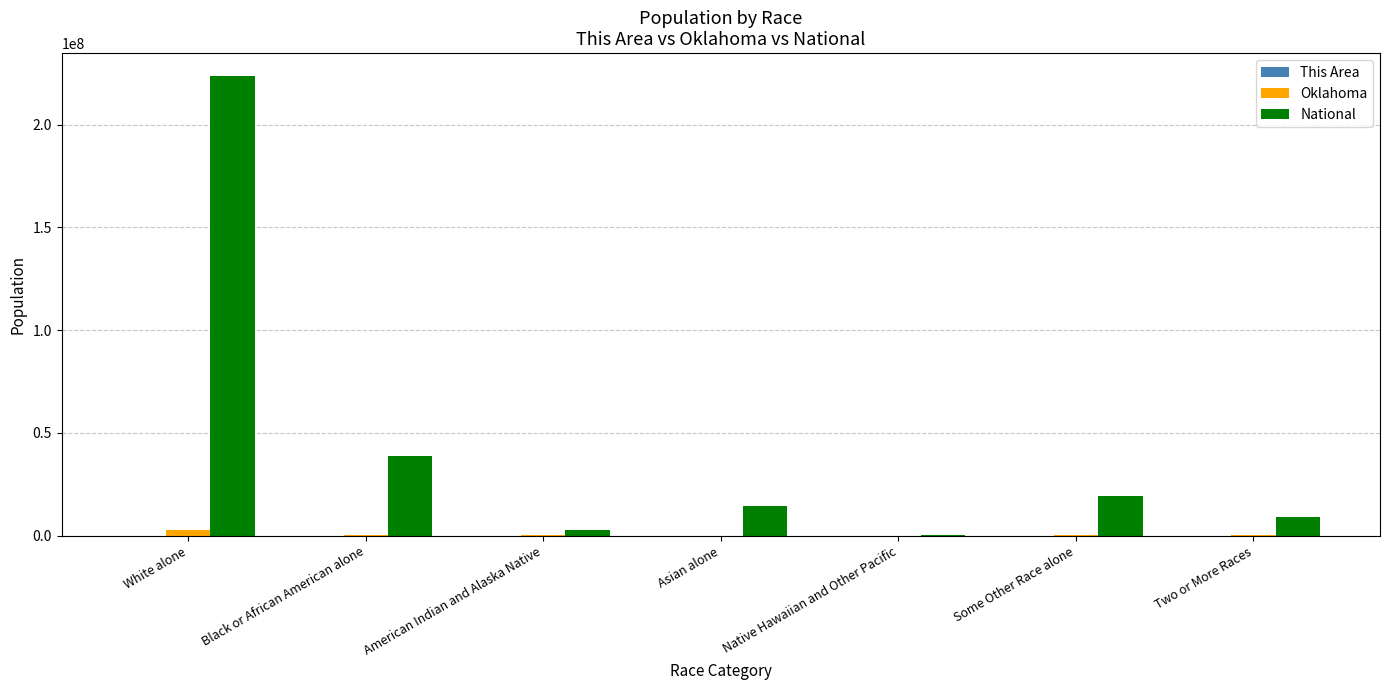

What is the spread (max minus min) of values at Native Hawaiian and Other Pacific?

540013